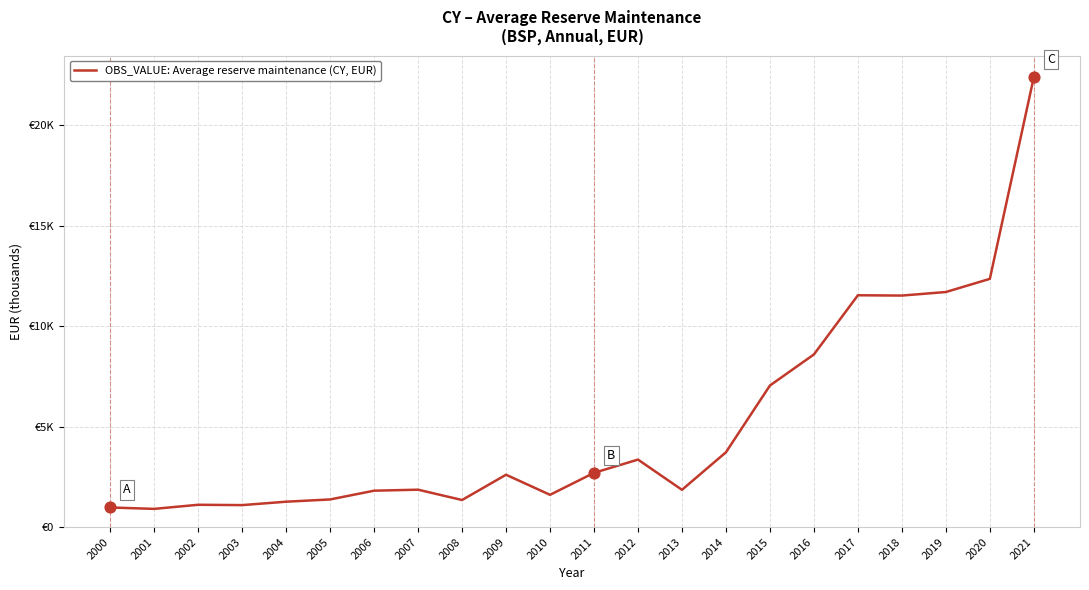

Is this an area chart (filled region under the line)?

No